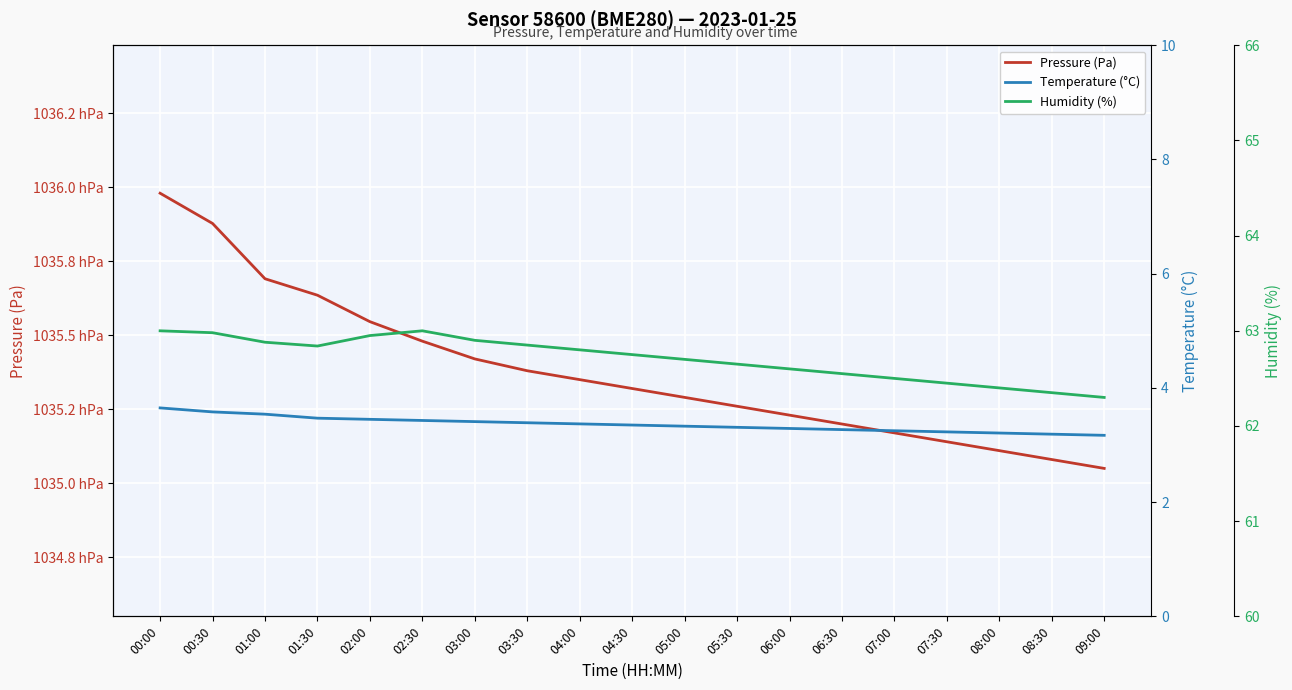

Reading left to right, transcribe all the data shown in this chart.

Pressure (Pa): 00:00=103598.0	00:30=103587.8	01:00=103569.1	01:30=103563.5	02:00=103554.6	02:30=103548.0	03:00=103542.0	03:30=103538.0	04:00=103535.0	04:30=103532.0	05:00=103529.0	05:30=103526.0	06:00=103523.0	06:30=103520.0	07:00=103517.0	07:30=103514.0	08:00=103511.0	08:30=103508.0	09:00=103505.0
Temperature (°C): 00:00=3.6	00:30=3.6	01:00=3.5	01:30=3.5	02:00=3.5	02:30=3.4	03:00=3.4	03:30=3.4	04:00=3.4	04:30=3.4	05:00=3.3	05:30=3.3	06:00=3.3	06:30=3.3	07:00=3.2	07:30=3.2	08:00=3.2	08:30=3.2	09:00=3.2
Humidity (%): 00:00=63.0	00:30=63.0	01:00=62.9	01:30=62.8	02:00=63.0	02:30=63.0	03:00=62.9	03:30=62.9	04:00=62.8	04:30=62.8	05:00=62.7	05:30=62.6	06:00=62.6	06:30=62.5	07:00=62.5	07:30=62.5	08:00=62.4	08:30=62.4	09:00=62.3